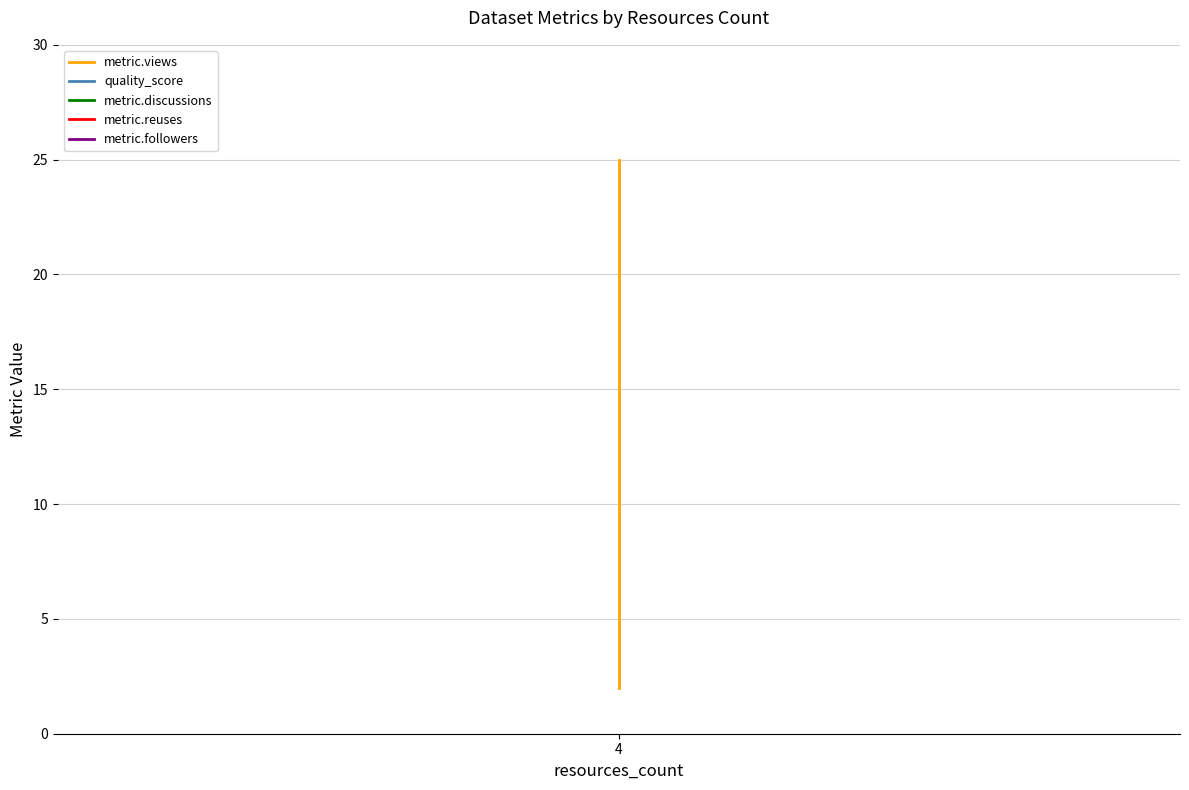

What are all the series names shown in the legend?

metric.views, quality_score, metric.discussions, metric.reuses, metric.followers